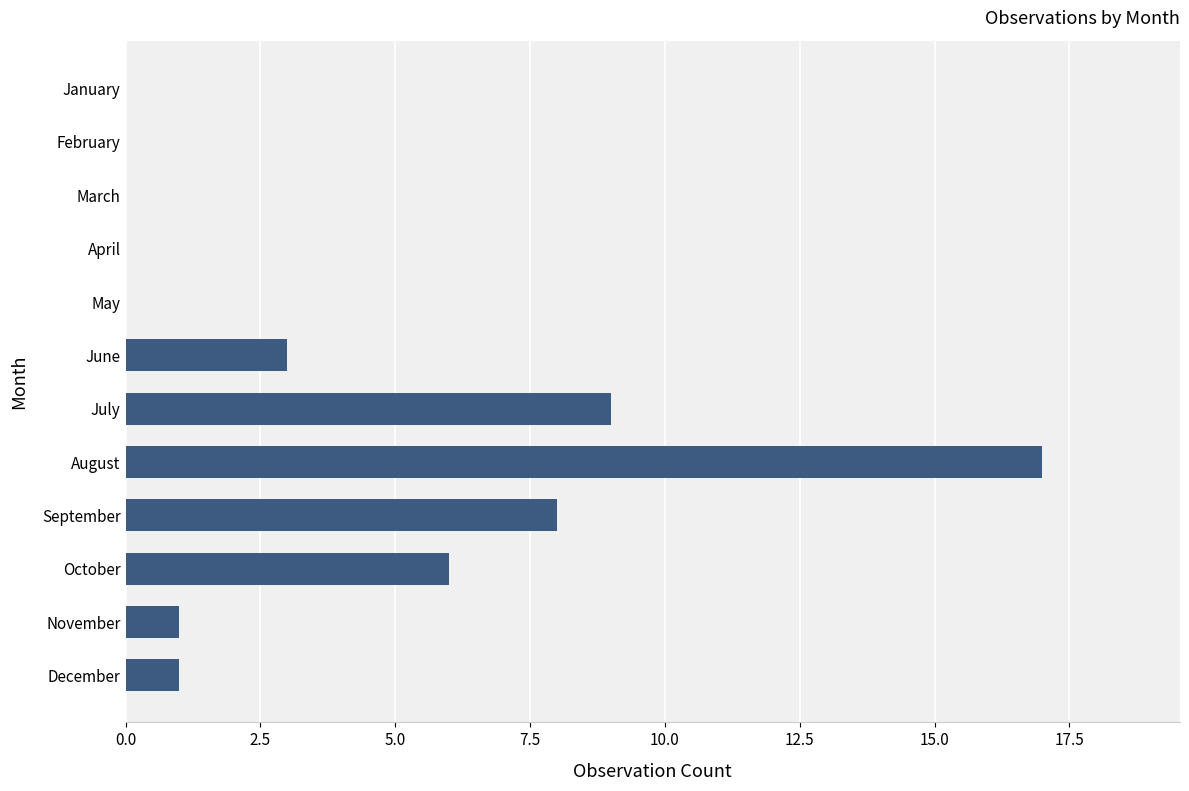

Which has a higher value, October or May?

October